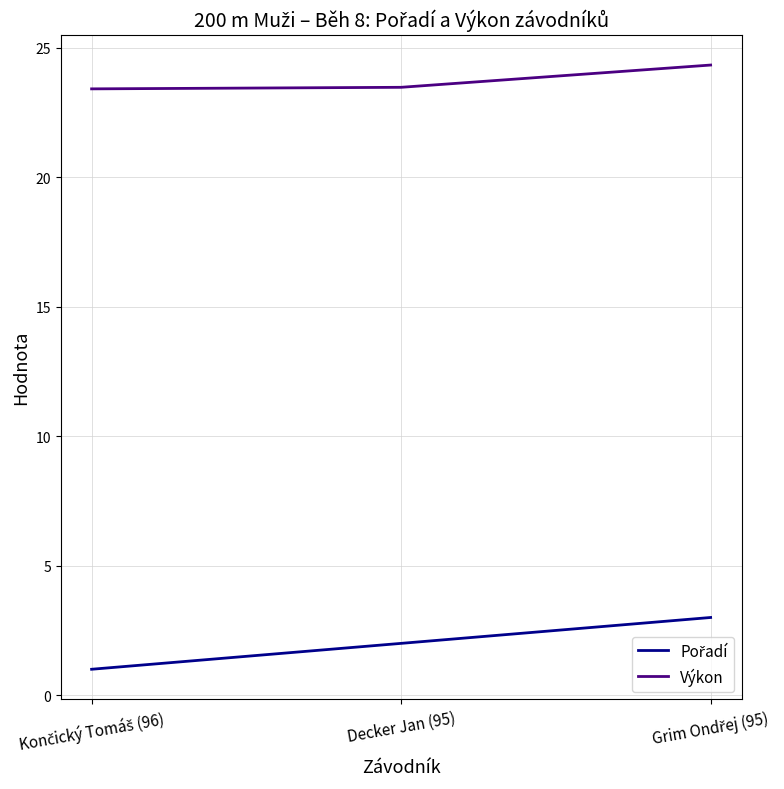

What is the greatest value displayed?

24.3